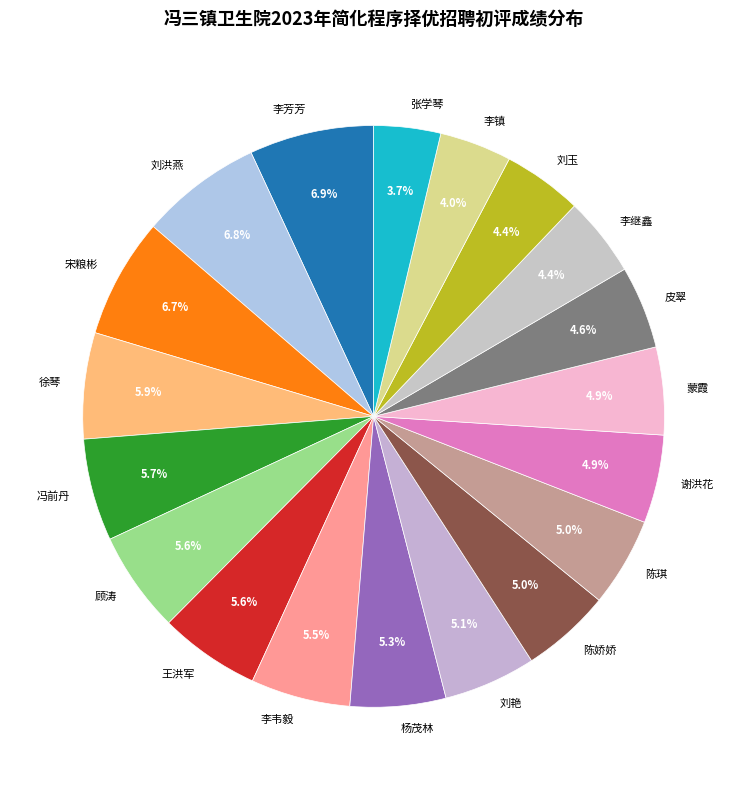

Does 李继鑫 account for over 50% of the chart?

No